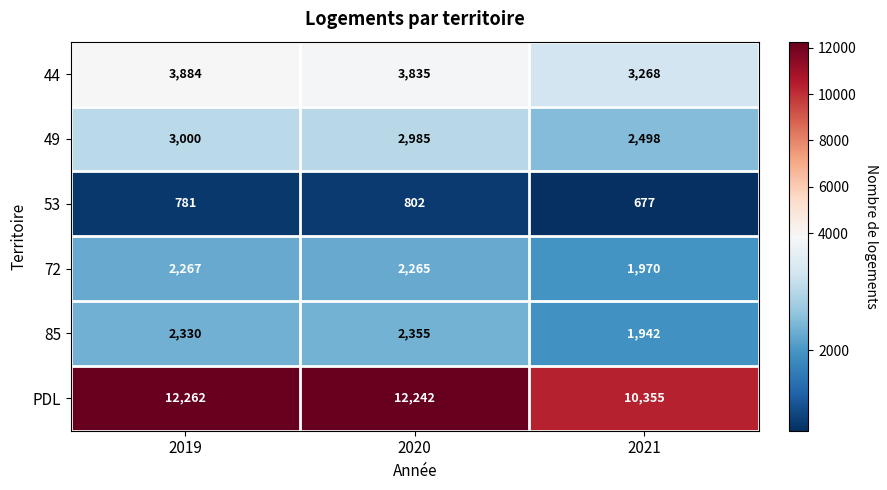

Rank the series at 2021 from highest to lowest value.

PDL, 44, 49, 72, 85, 53